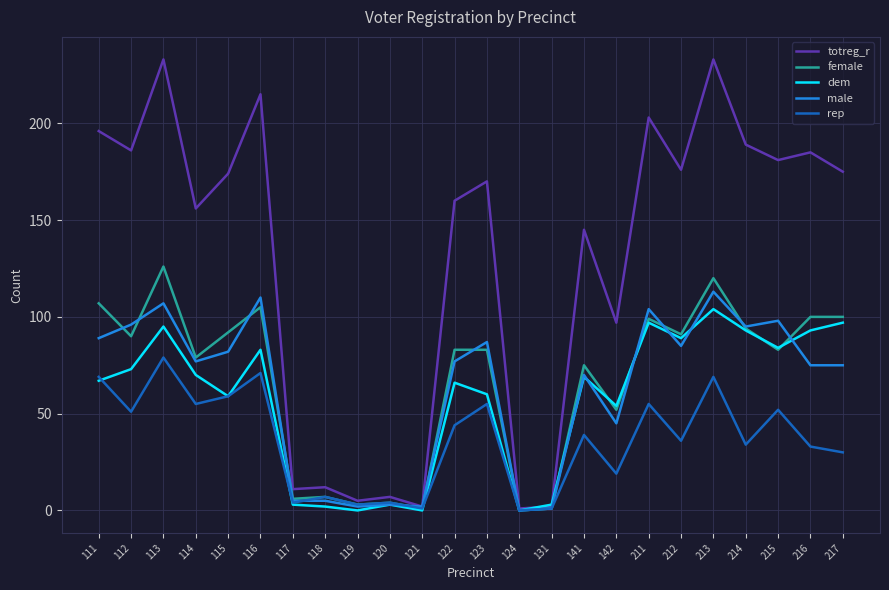

True or false: totreg_r has a value of 237 at 115.

False